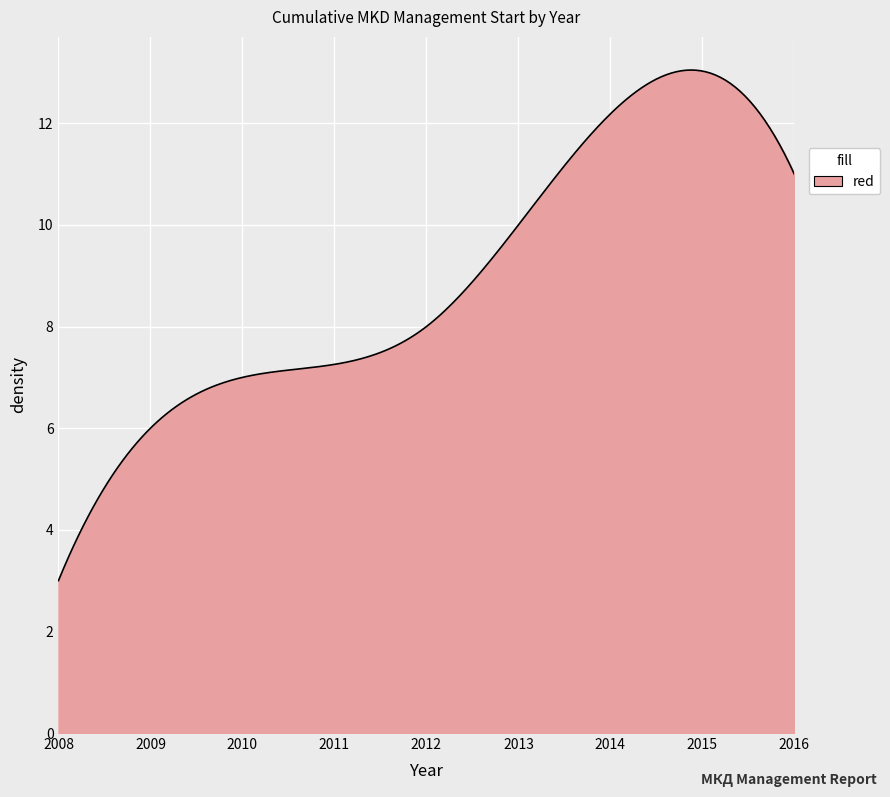

What is the smallest value displayed?

3.0